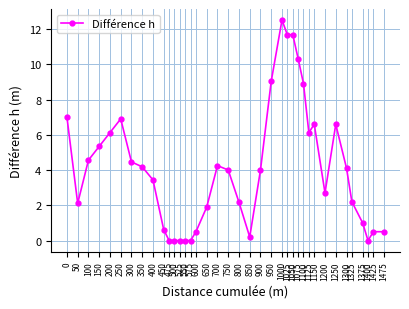

What is the value of the 29th point from the left?

6.1